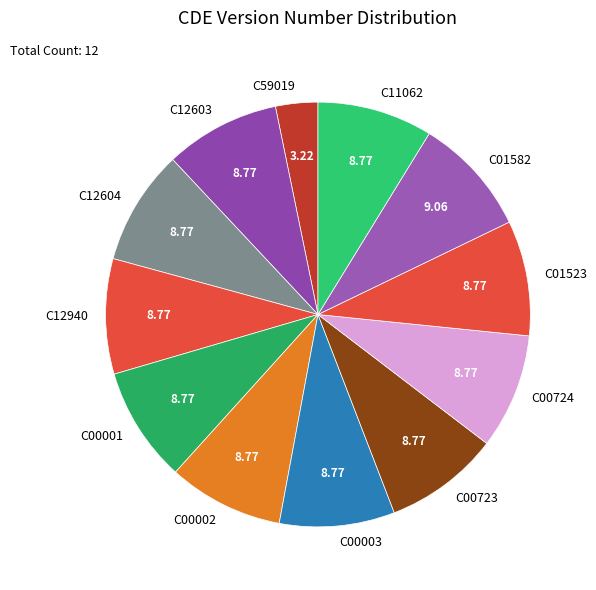

Does C01523 represent more than half of the total?

No